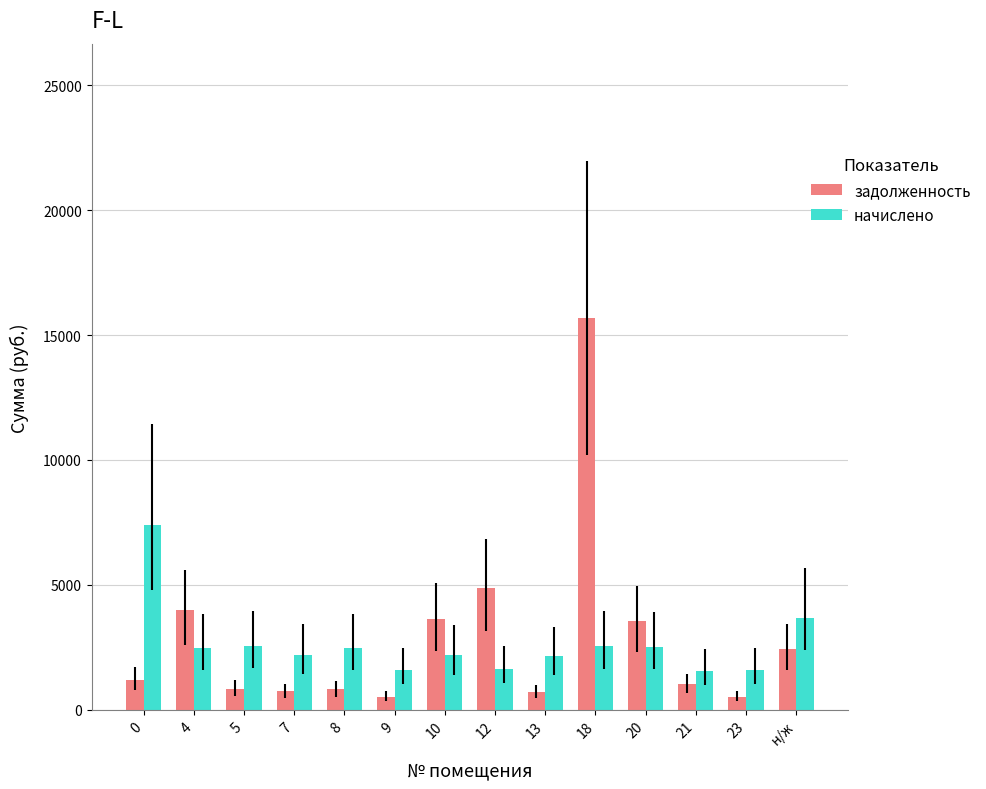

How many values in the начислено series are below 2470?

7